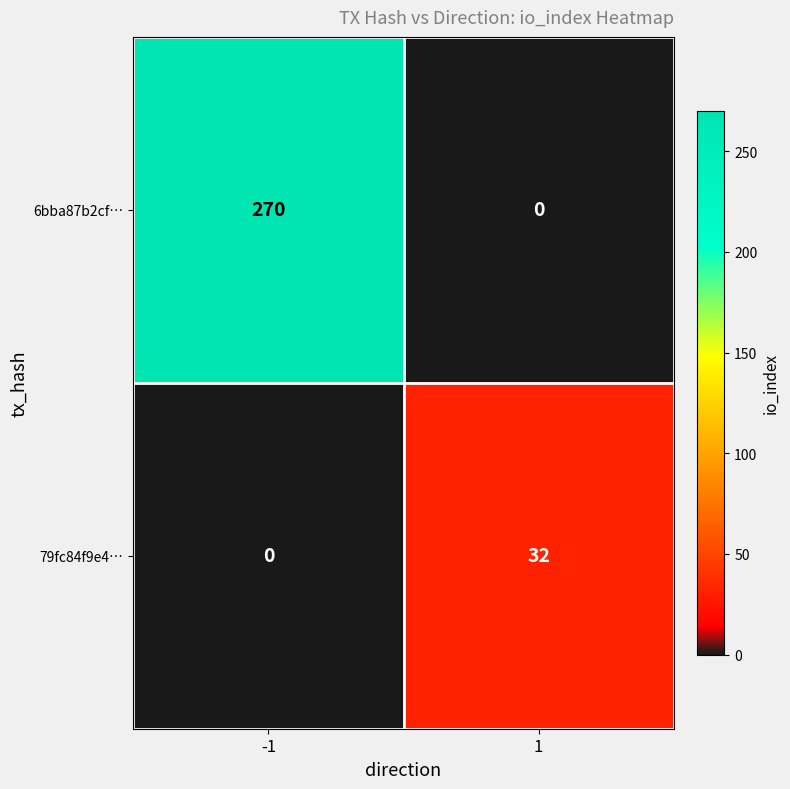

What is the total value across all series at 1?

32